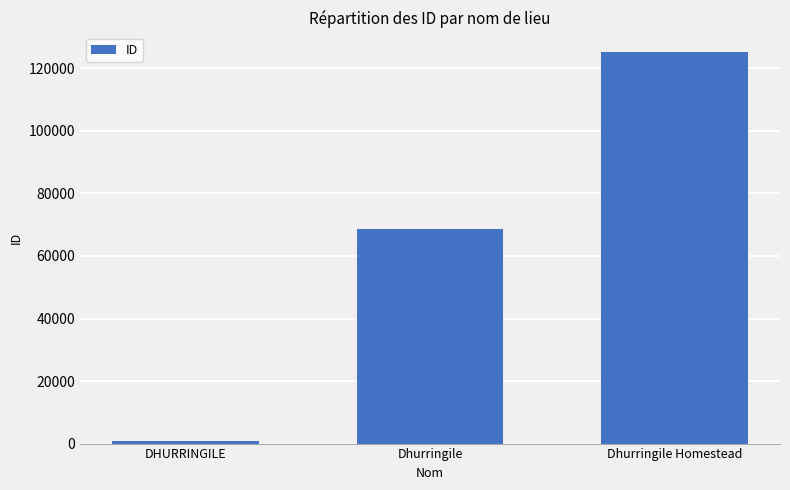

How many data points are less than 68493?

1